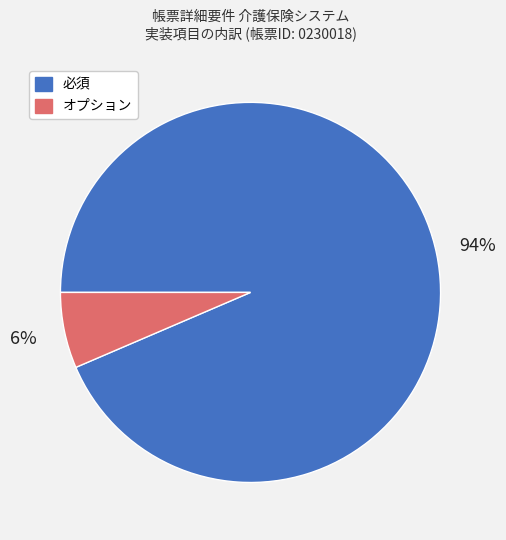

What percentage is the オプション slice, to the nearest percent?

6%